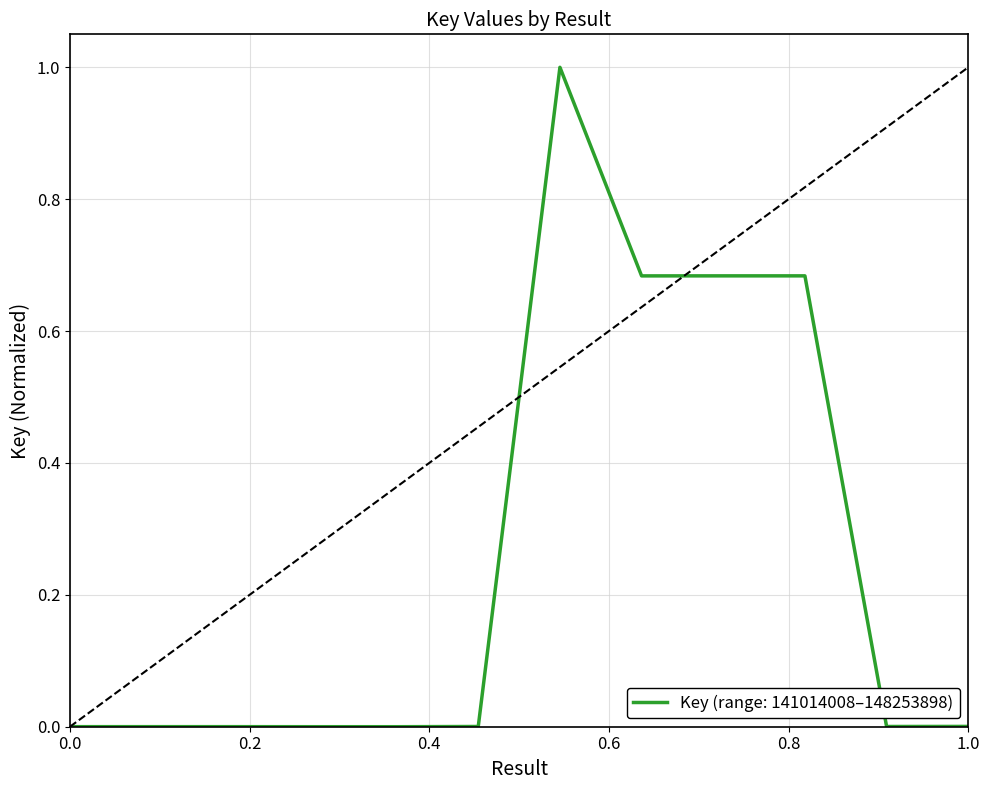

What is the greatest value displayed?

1.0